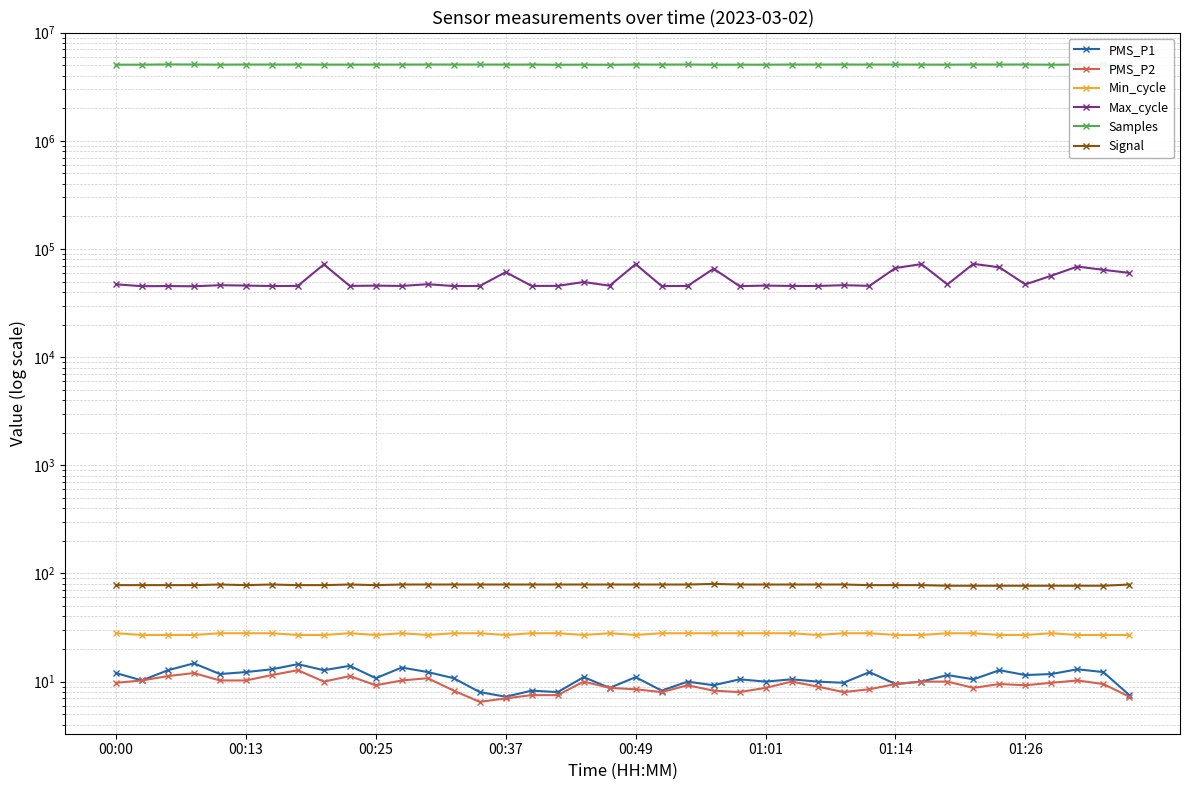

What is the spread (max minus min) of values at 22?

5076925.8